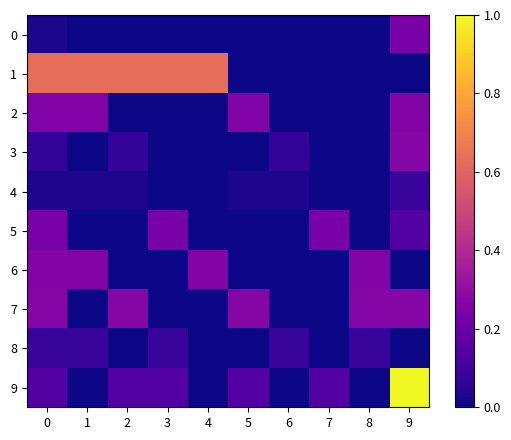

Between 0 and 9, which is larger?

9